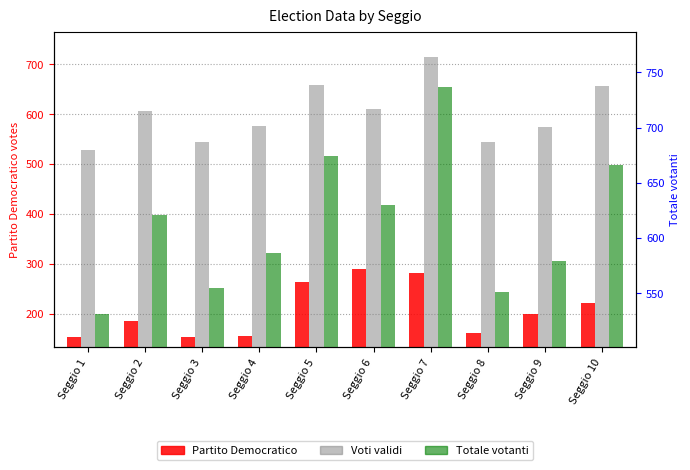

How many data points in Totale votanti are above 621?

4